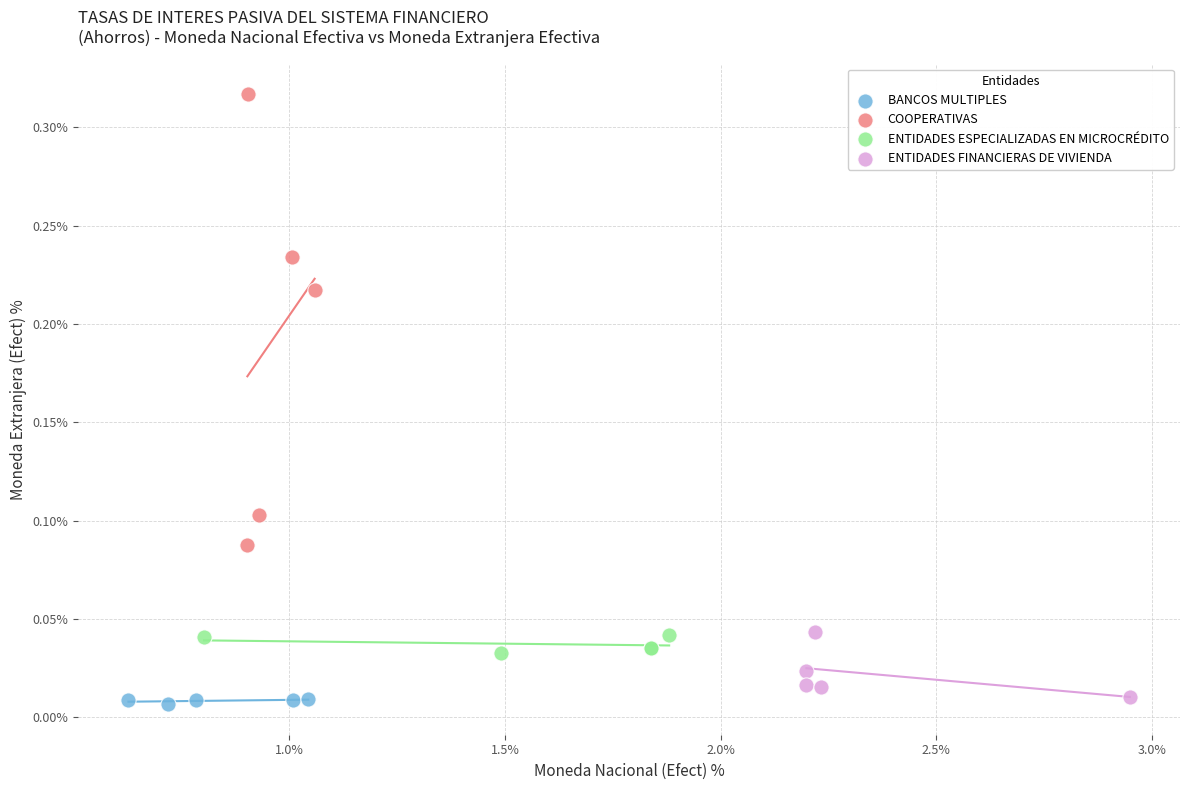

Which series reaches the maximum Y coordinate?

COOPERATIVAS